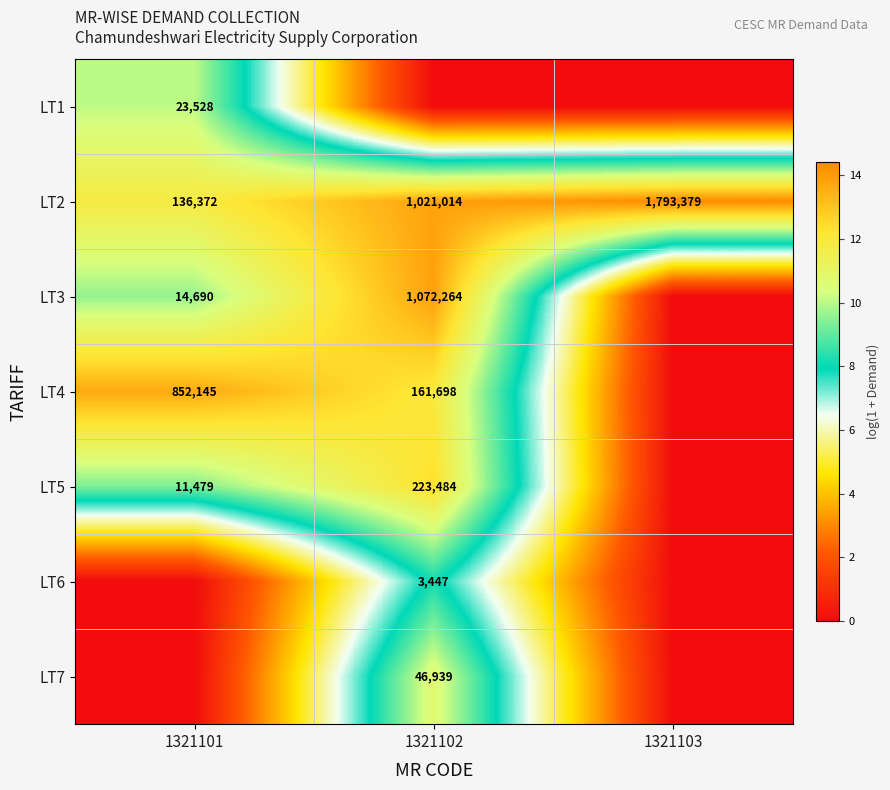

The LT6 series shows 6167 at 1321102. True or false?

False